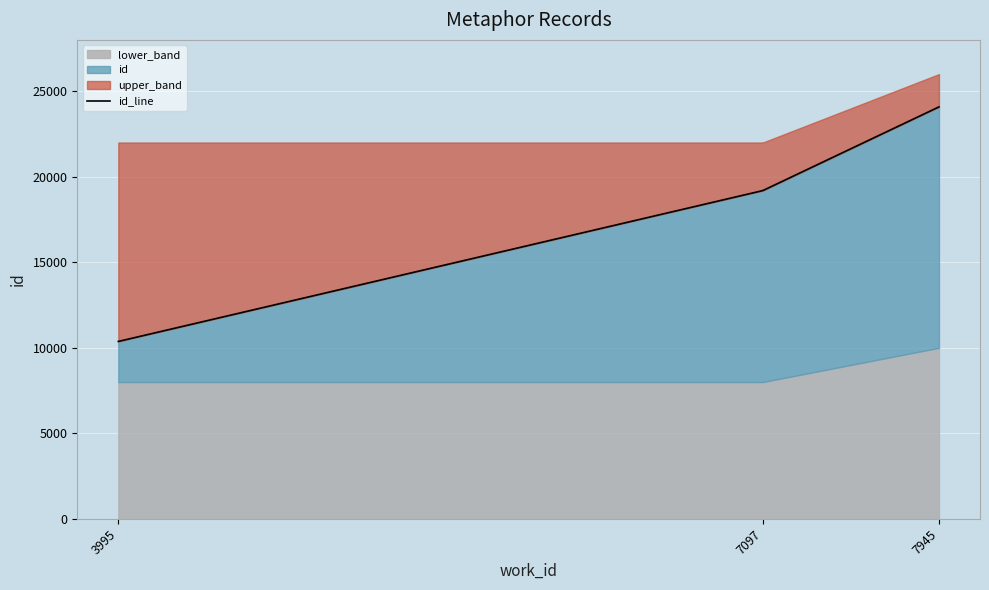

List the labels in order of value, smallest first.

3995, 7097, 7945